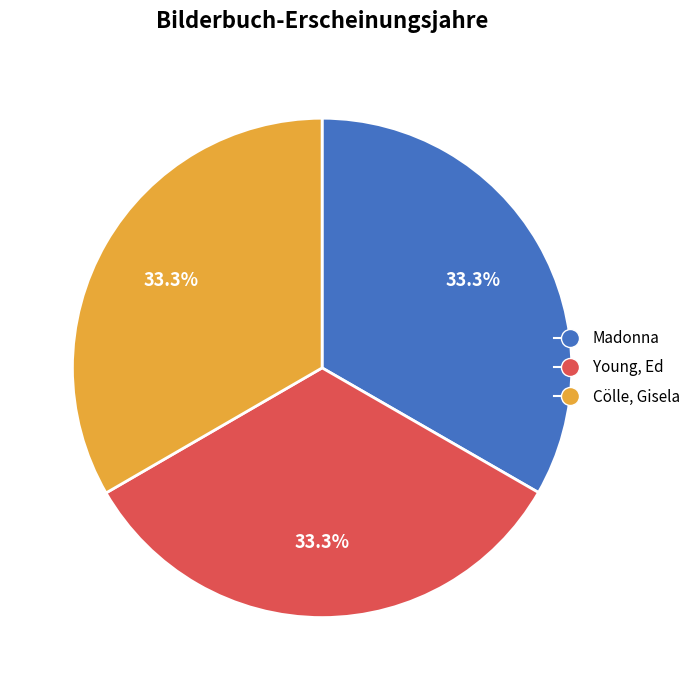

What percentage is the Cölle, Gisela slice, to the nearest percent?

33%